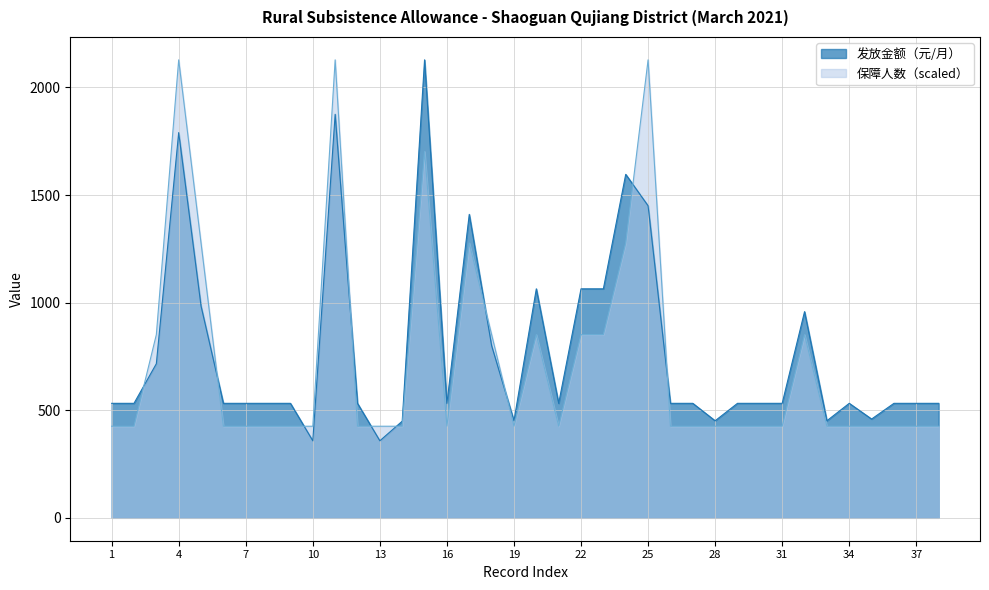

The 保障人数 series shows 569.0 at 33. True or false?

False